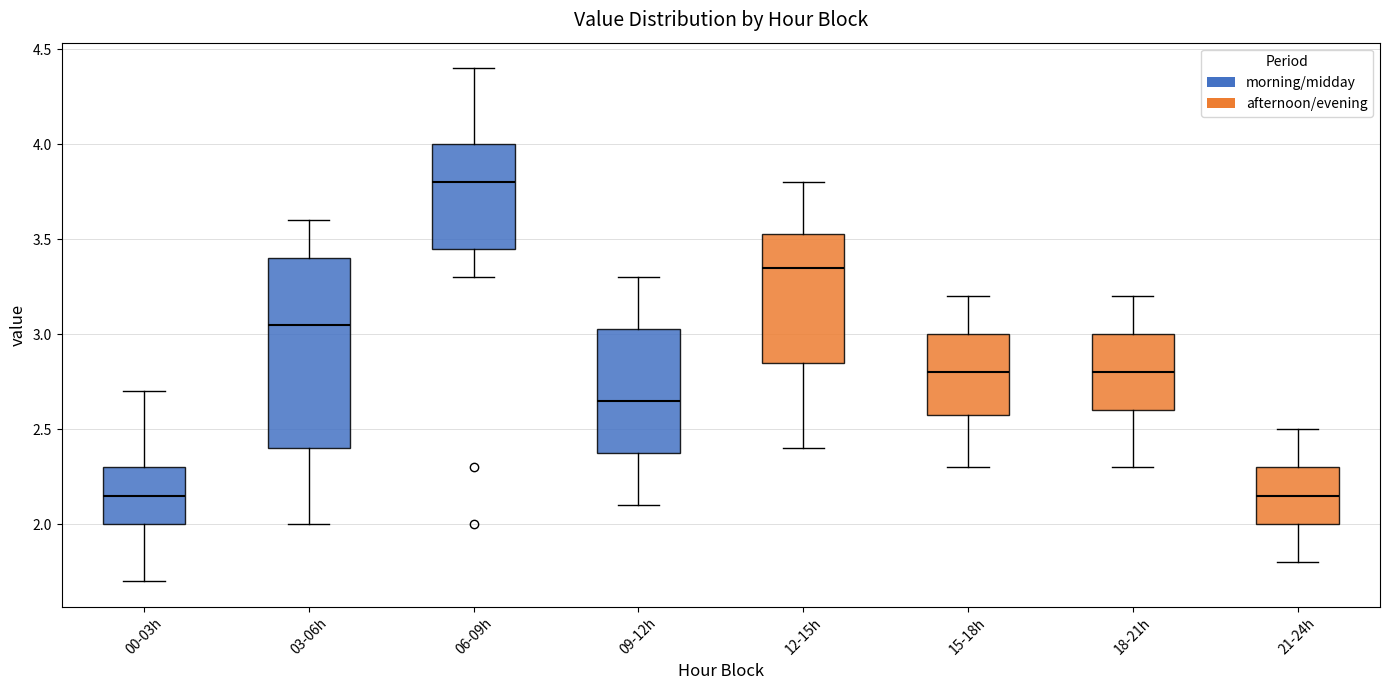

Comparing the boxes themselves (not the whiskers), which one is the tallest?

03-06h